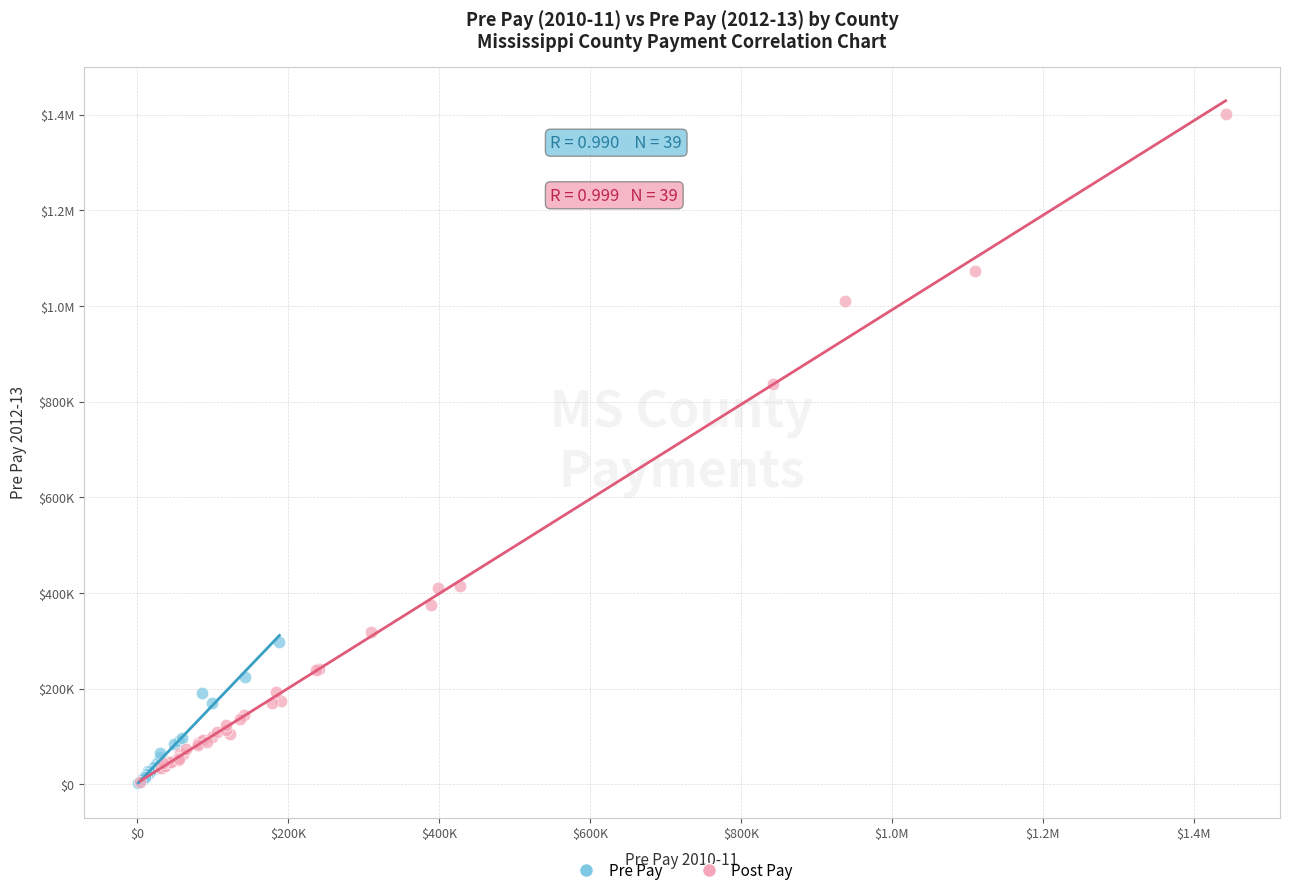

What are all the series names shown in the legend?

Pre Pay, Post Pay